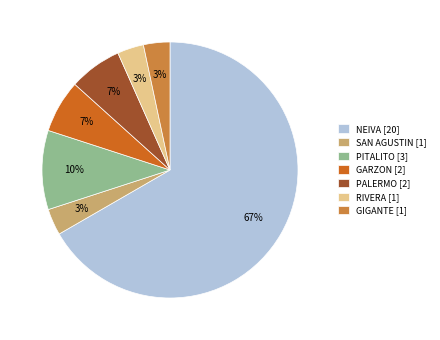

Do PALERMO [2] and PITALITO [3] together represent more than half of the pie?

No